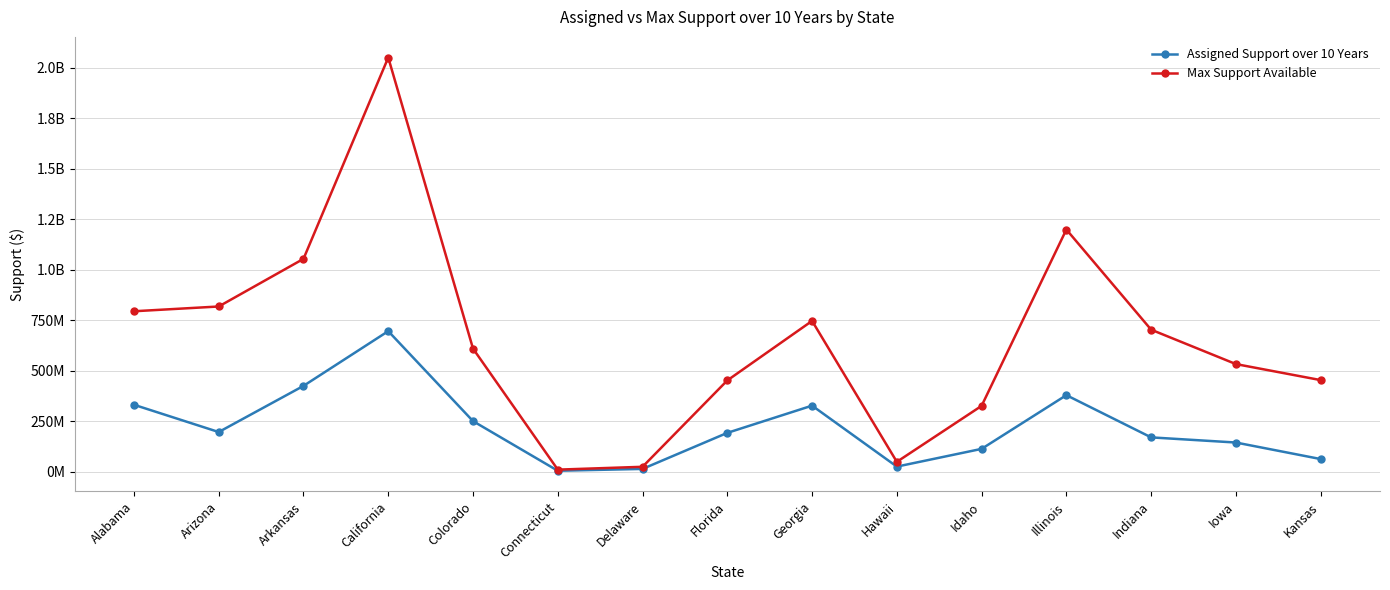

Rank the series at Georgia from lowest to highest value.

Assigned Support over 10 Years, Max Support Available